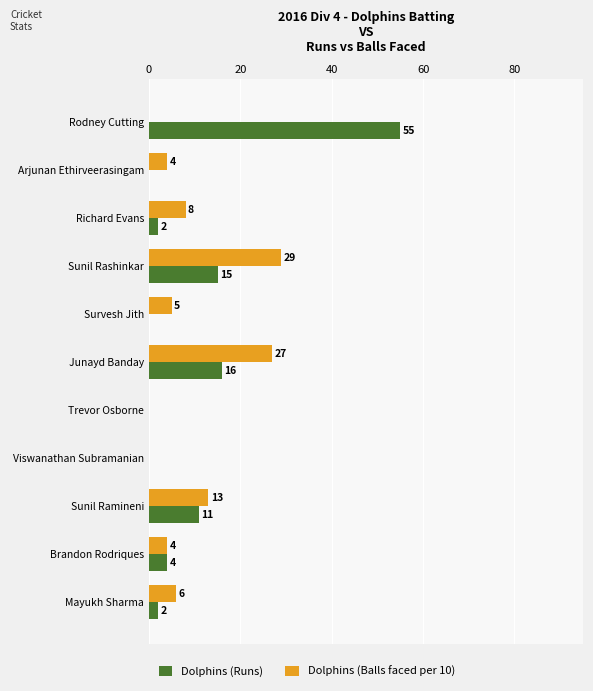

What are all the series names shown in the legend?

Dolphins (Runs), Dolphins (Balls faced per 10)